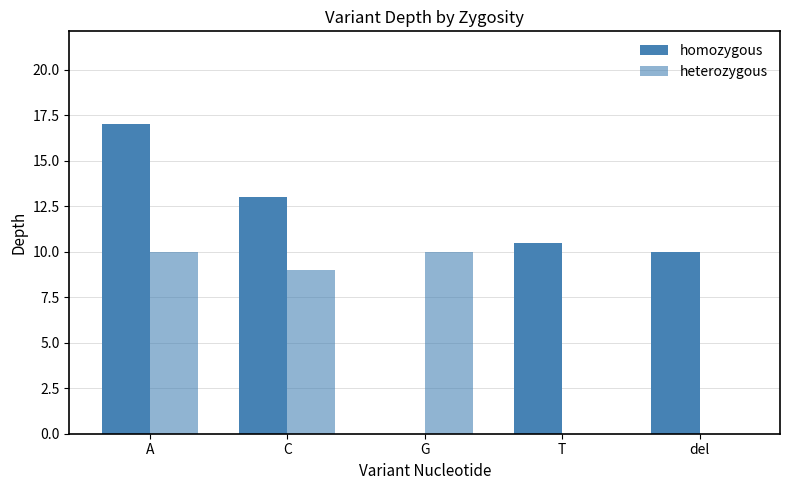

How many groups of bars are there?

5